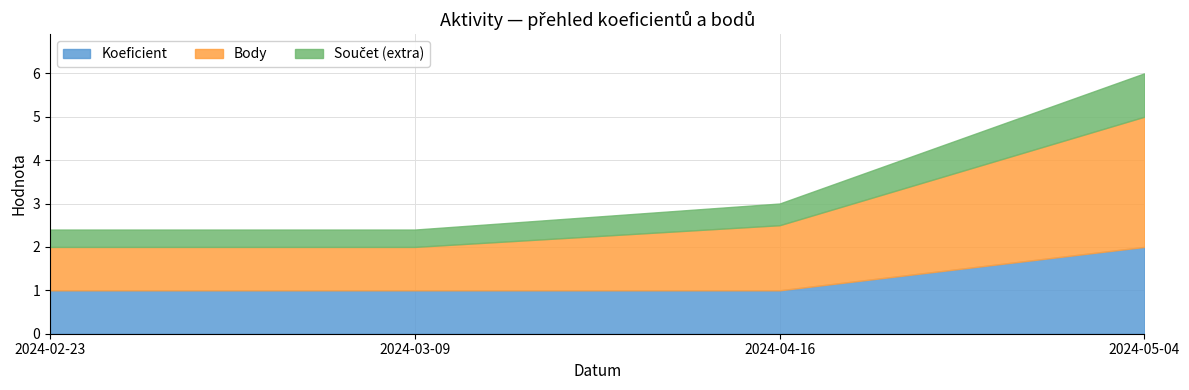

The Koeficient series shows 1.0 at 2024-04-16. True or false?

True